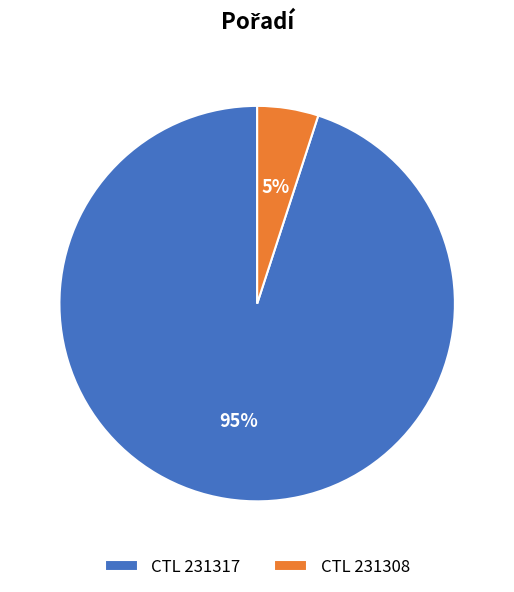

Does any single category account for the majority?

Yes